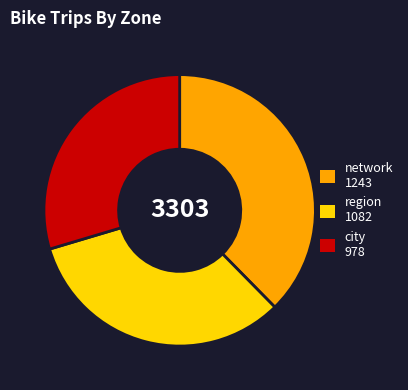

Is it true that network is 29% of the pie?

False